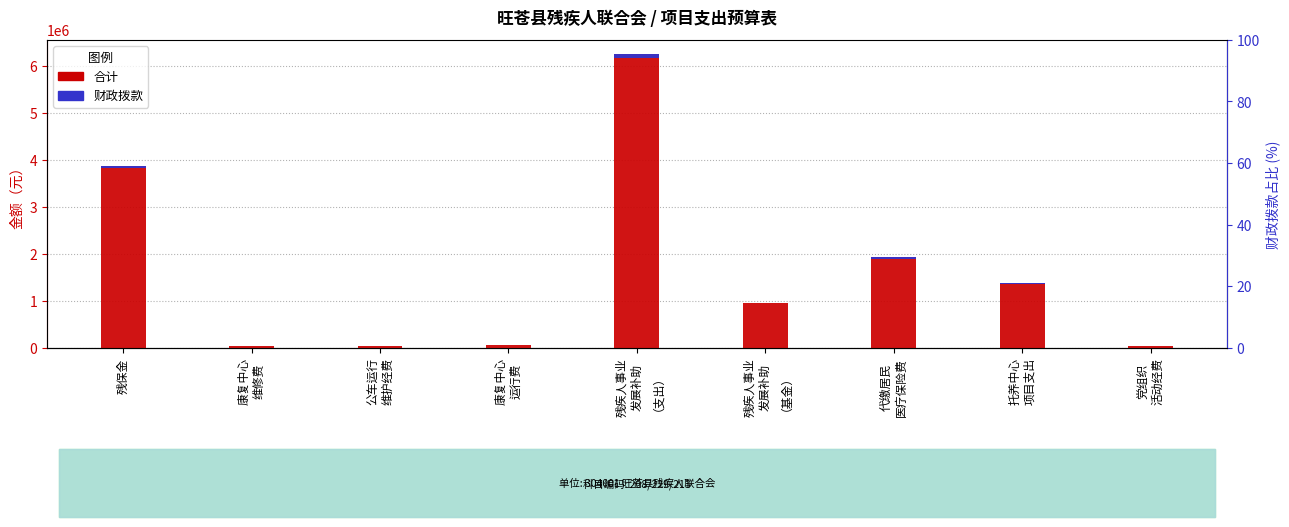

Which has a higher value, 残疾人事业
发展补助
（支出） or 公车运行
维护经费?

残疾人事业
发展补助
（支出）